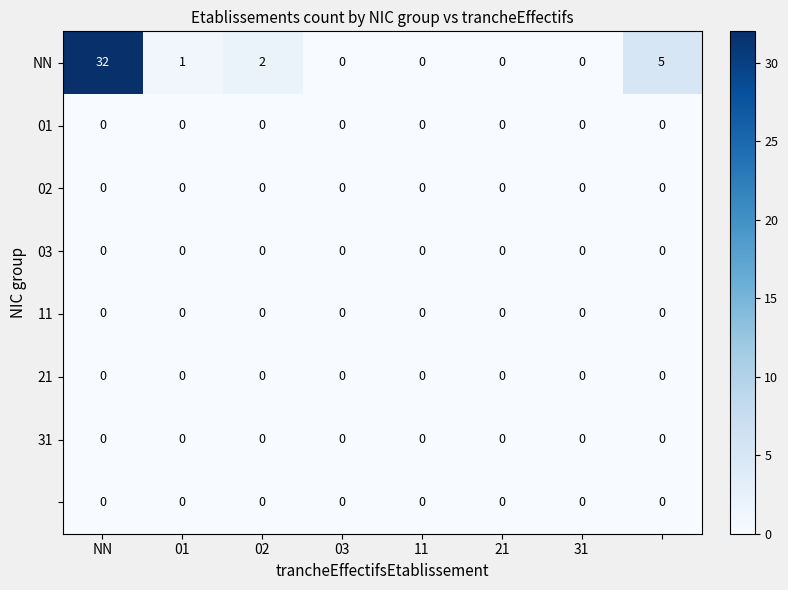

Which category has the highest value across all series?

NN